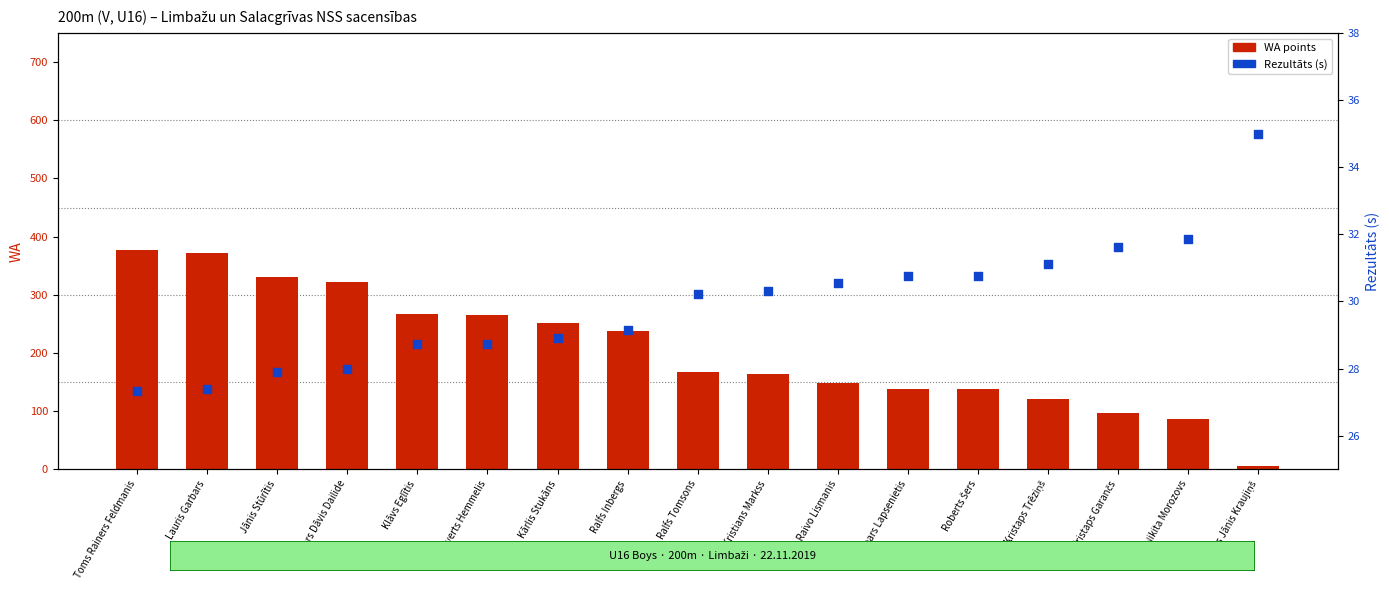

What is the total value across all series at Kristians Markss?

193.3